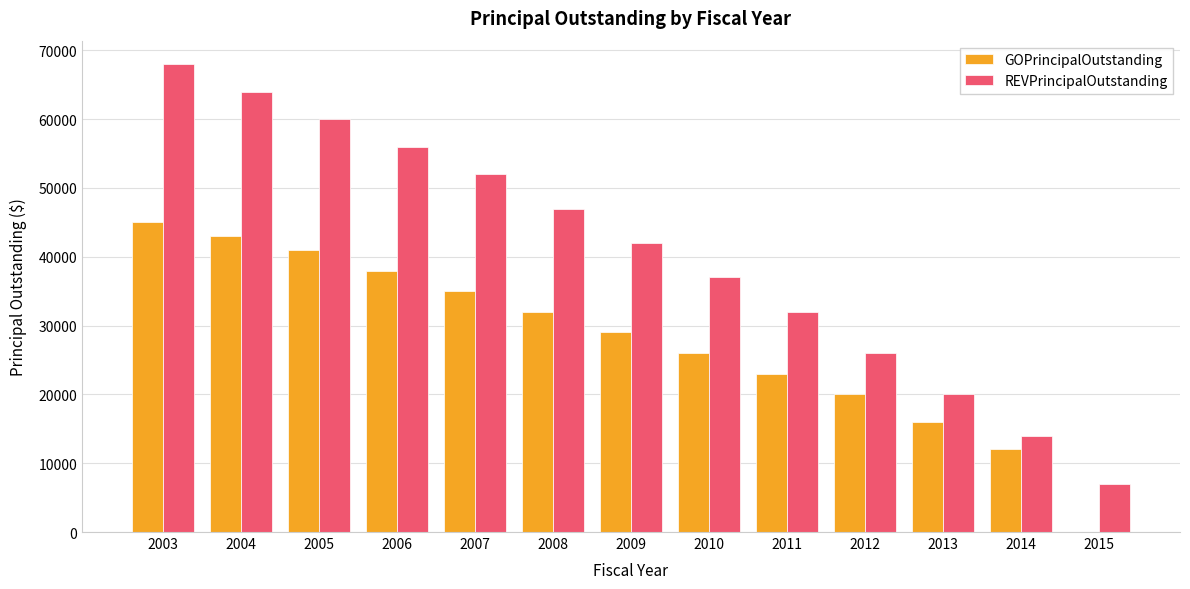

What is the maximum value shown in the chart?

68000